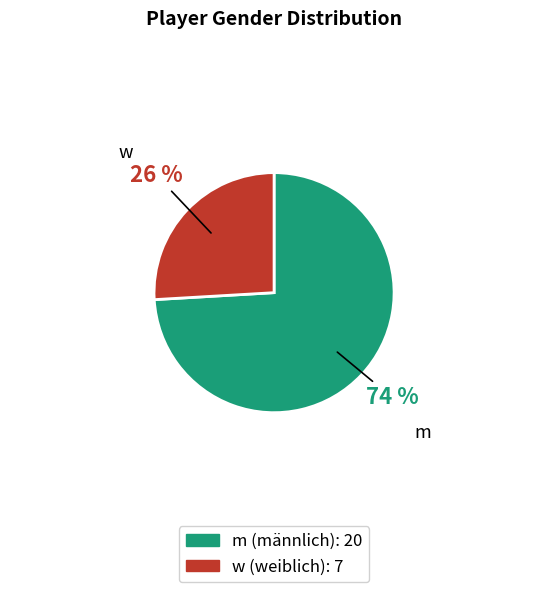

What is the largest slice in the pie chart?

m